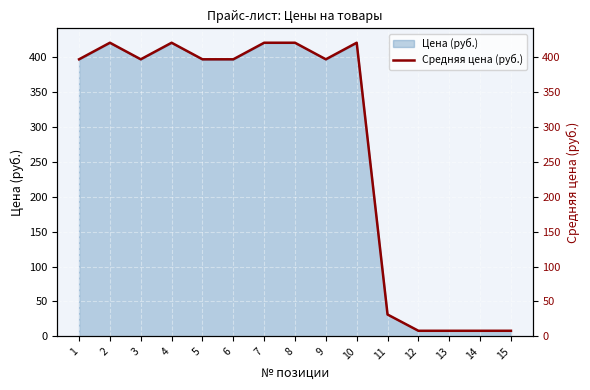

At which category does the data reach its first local valley?

3